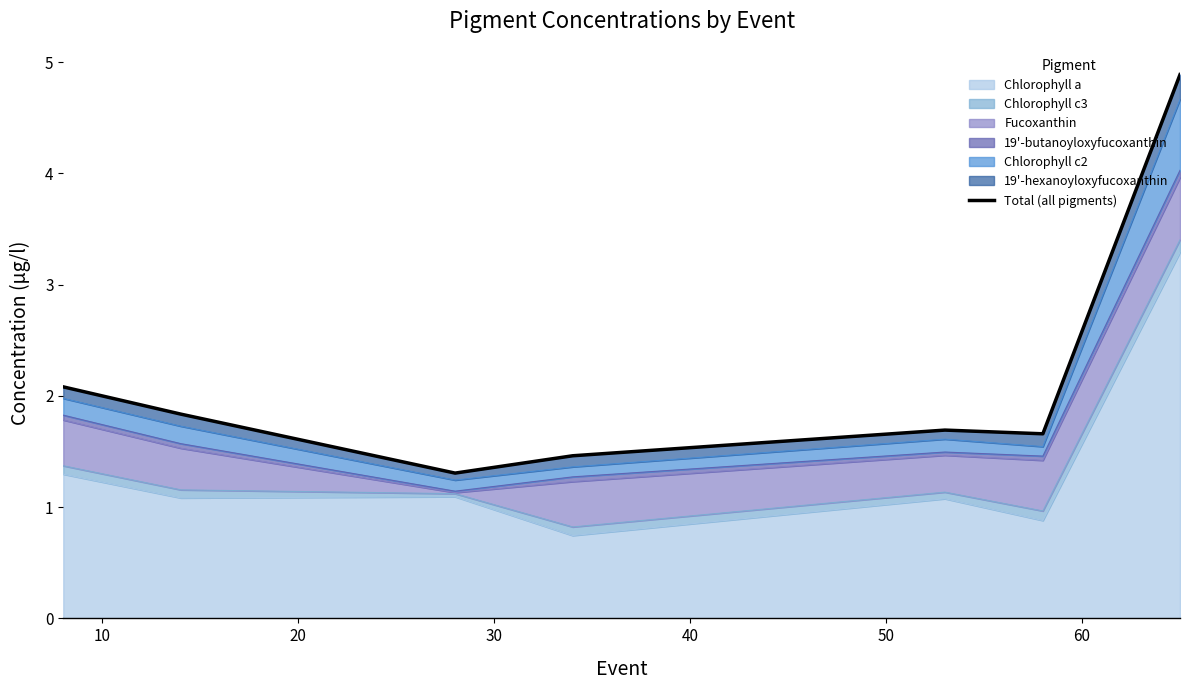

What is the change in value from 30 to 40?

+0.2